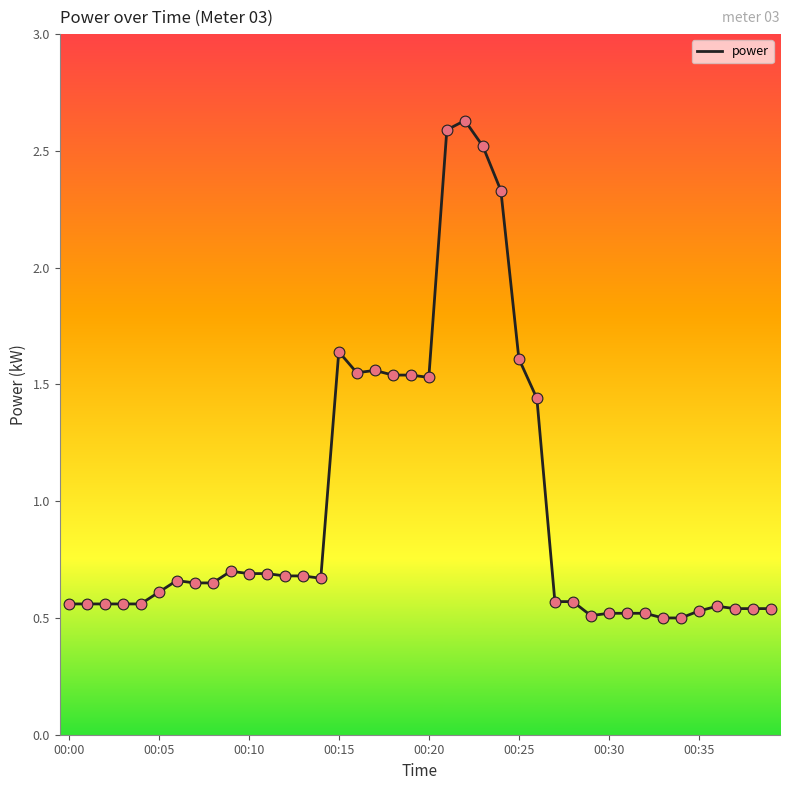

What is the maximum value shown in the chart?

2.6